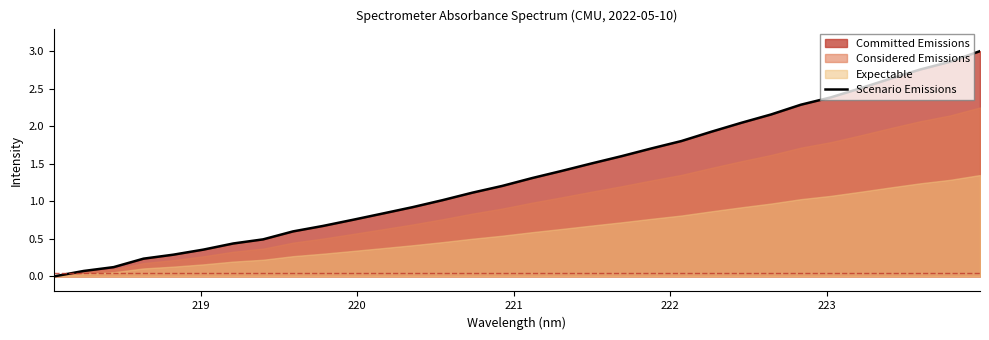

What is the average value?

1.3